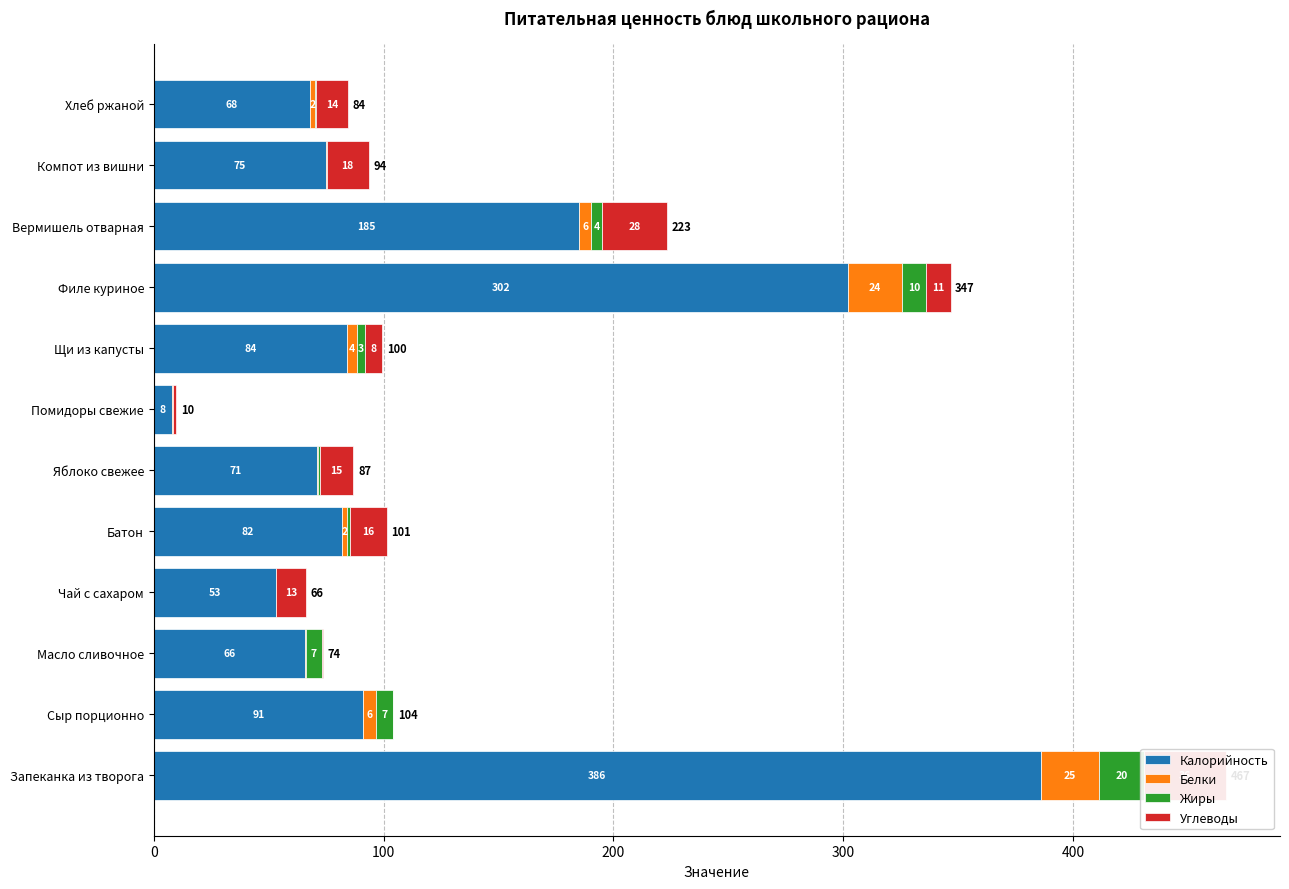

Count the number of categories in the chart.

12